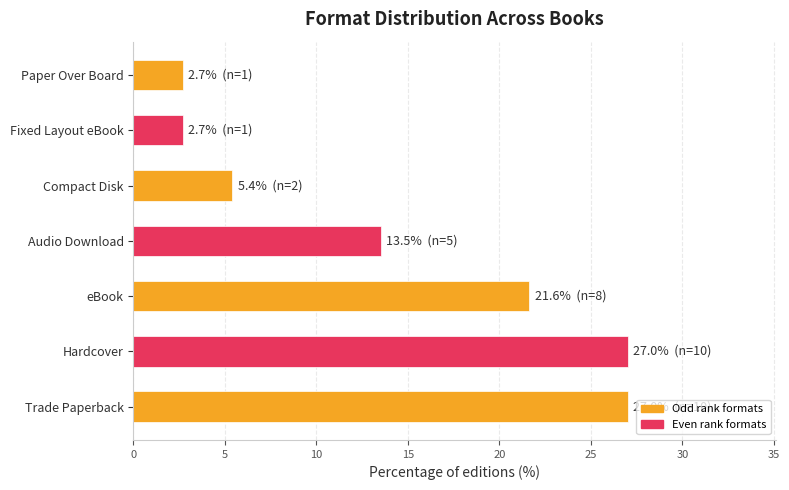

Between Compact Disk and Audio Download, which is larger?

Audio Download